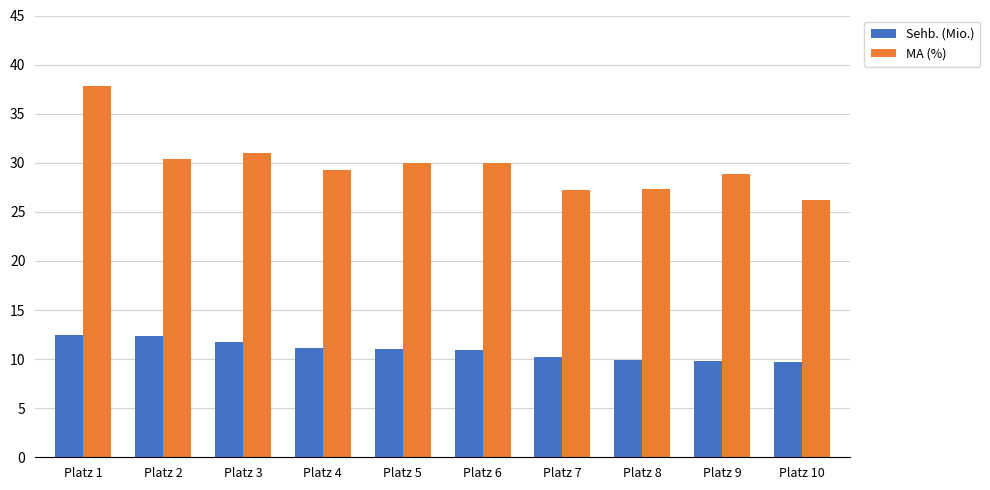

List the series in order of their peak value, lowest first.

Sehb. (Mio.), MA (%)